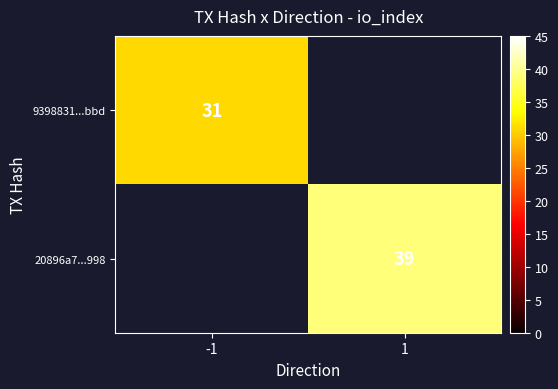

True or false: 9398831...bbd has a value of 31 at -1.

True